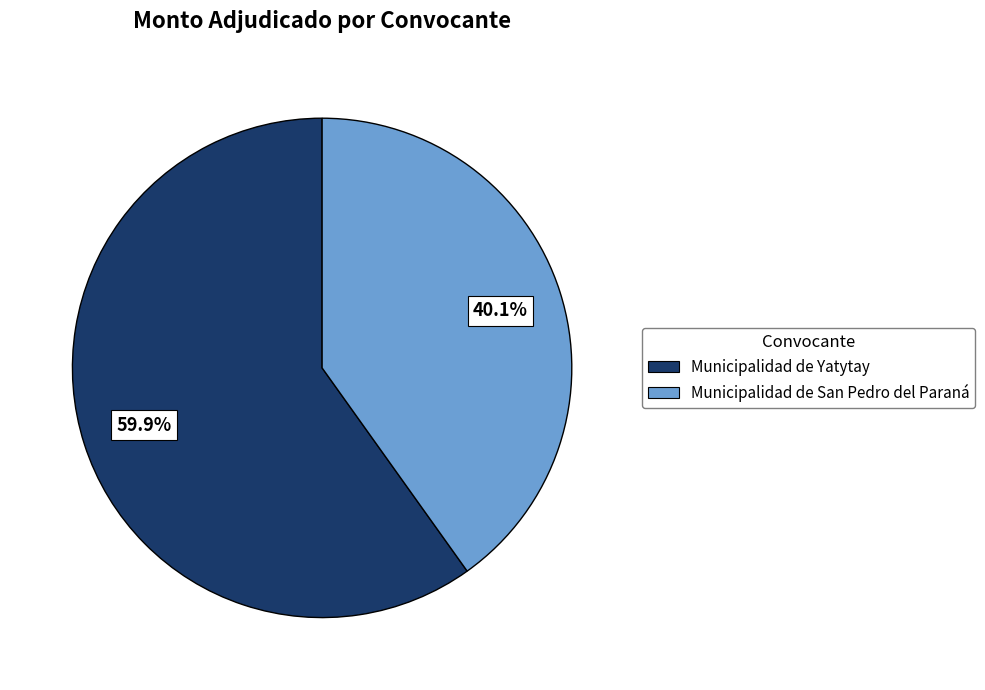

Combined, do Municipalidad de Yatytay and Municipalidad de San Pedro del Paraná account for over 50%?

Yes